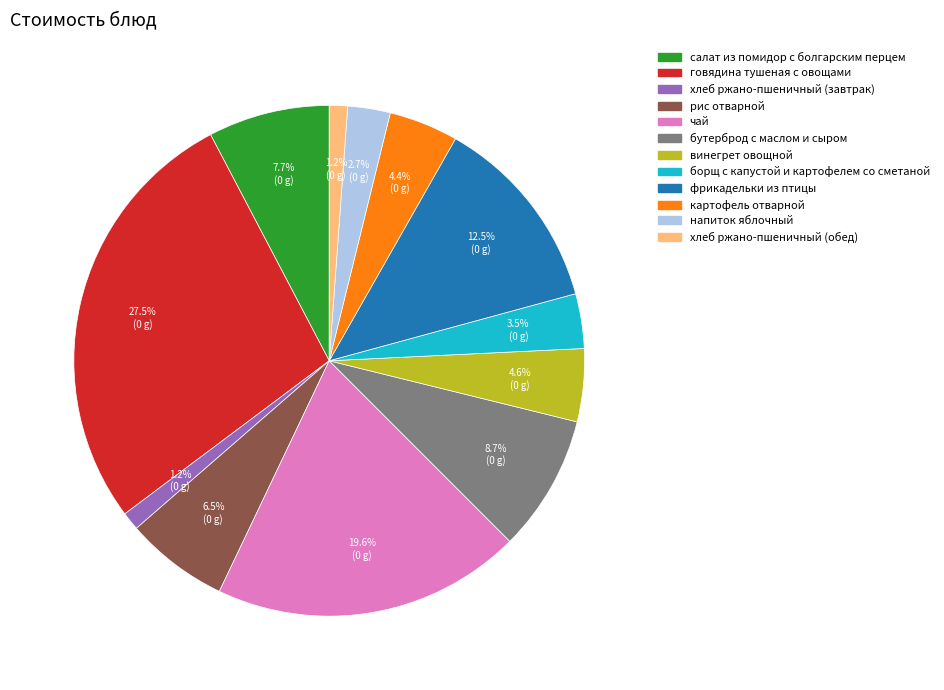

What percentage is the напиток яблочный slice, to the nearest percent?

3%